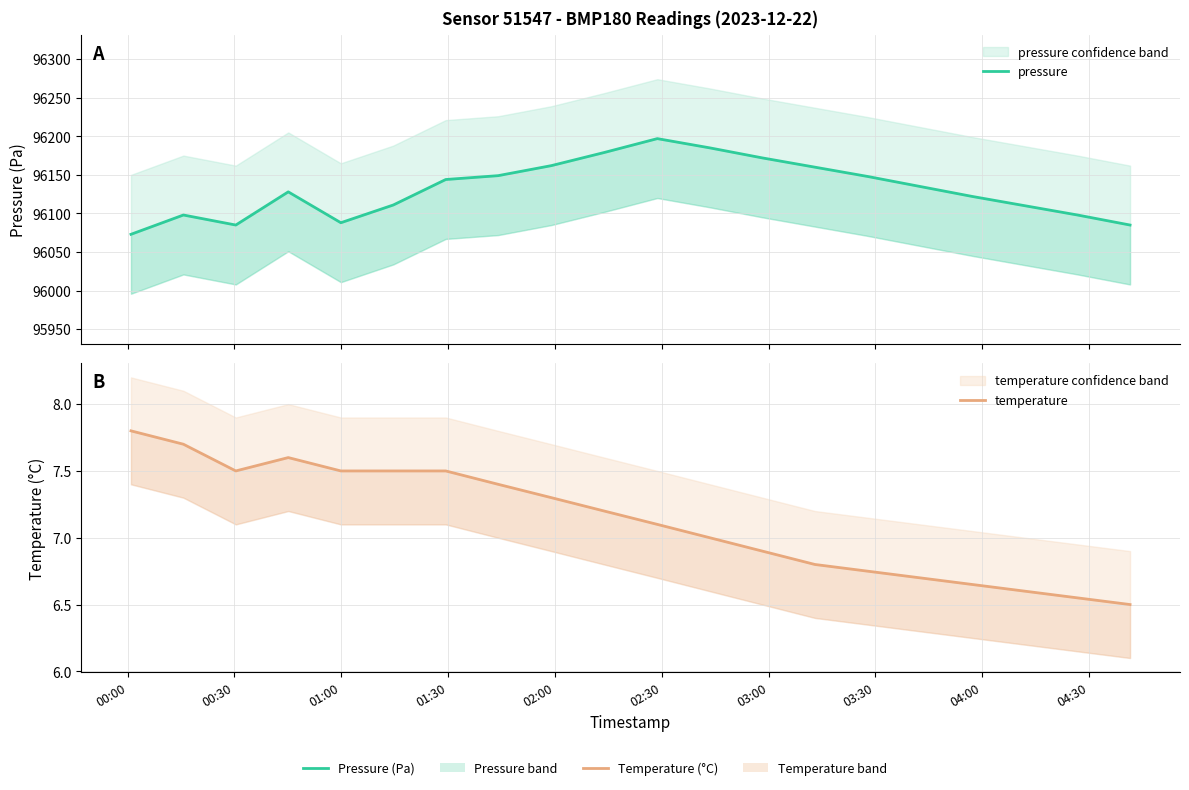

True or false: pressure and temperature cross at least once.

False